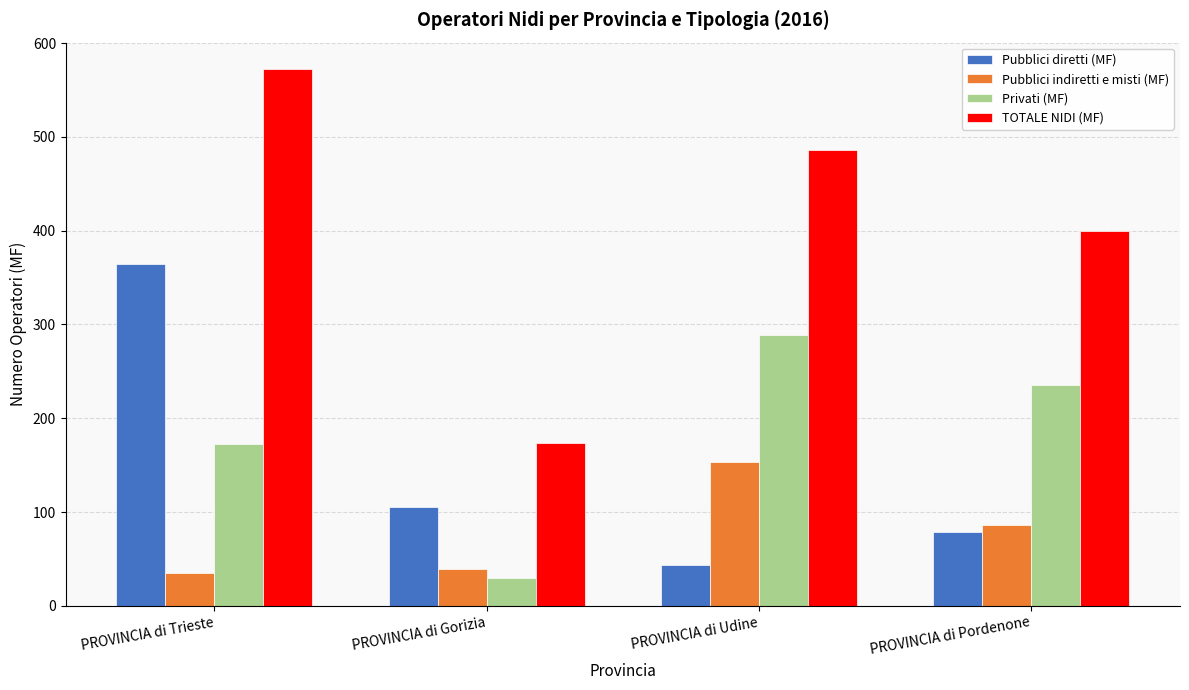

What is the spread (max minus min) of values at PROVINCIA di Gorizia?

144